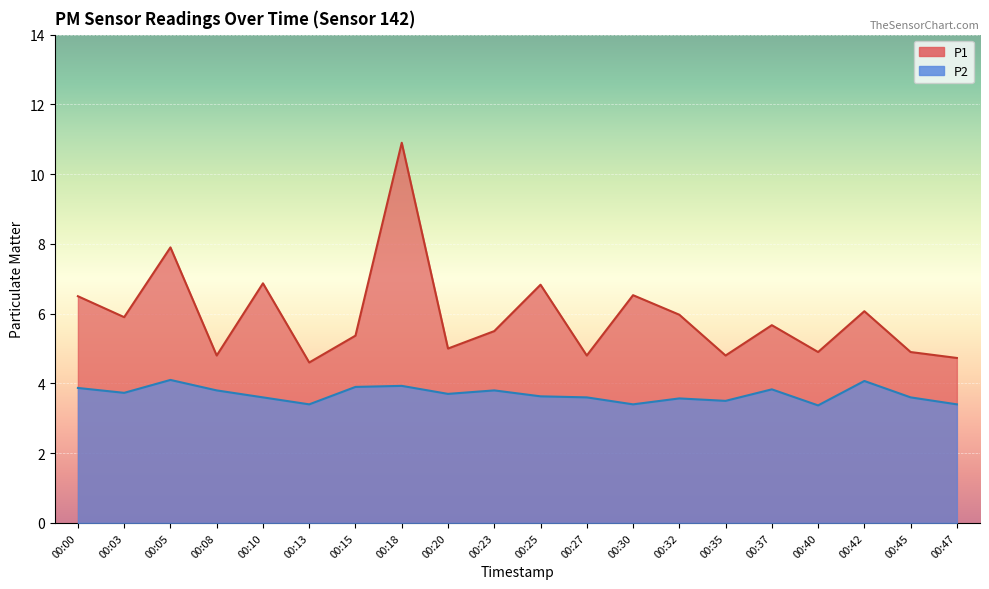

Does the chart display data point markers on the line(s)?

No